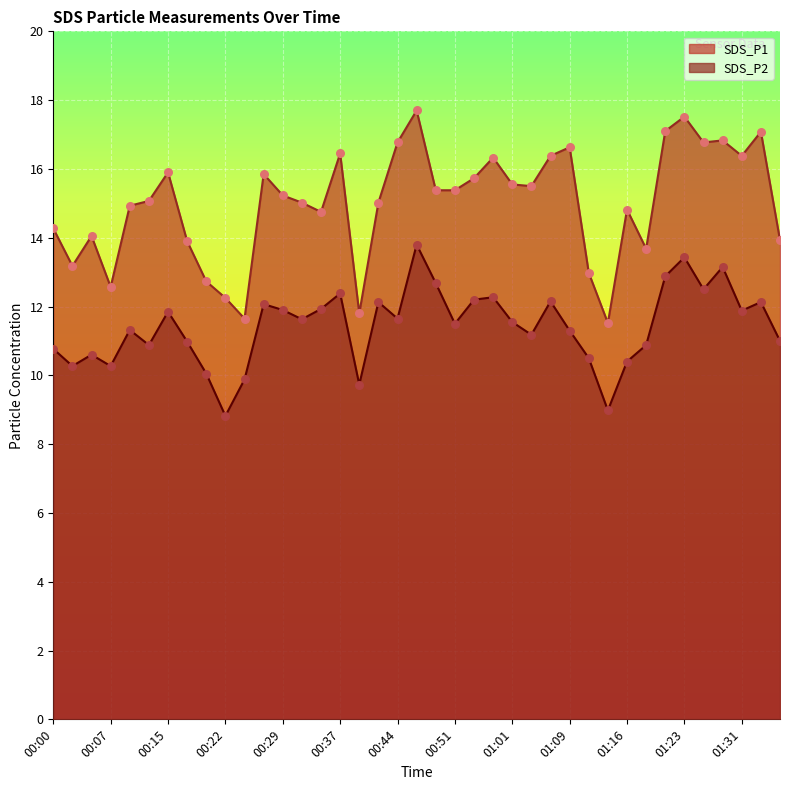

At how many categories does at least one series exceed 9?

39